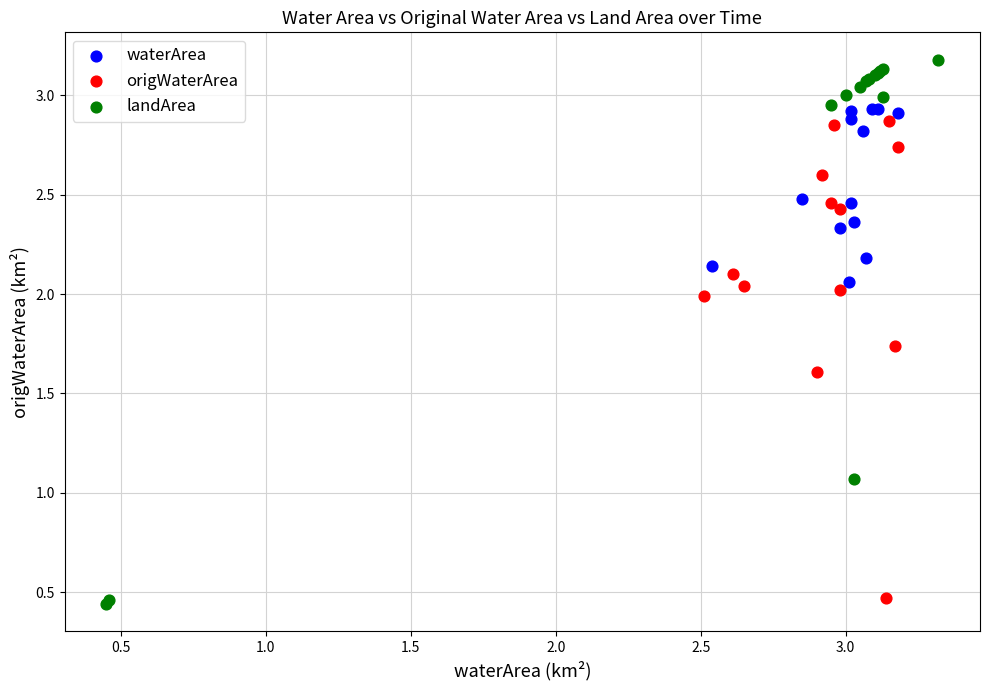

Which series has the largest Y range (max minus min)?

landArea